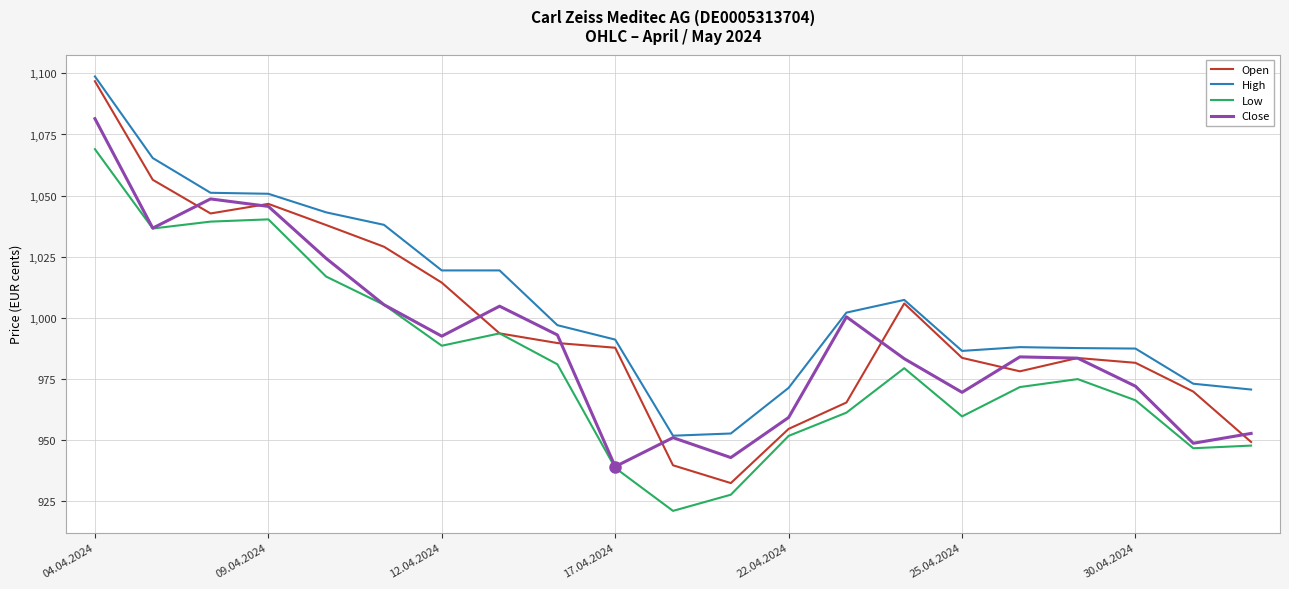

True or false: High and Low cross at least once.

False